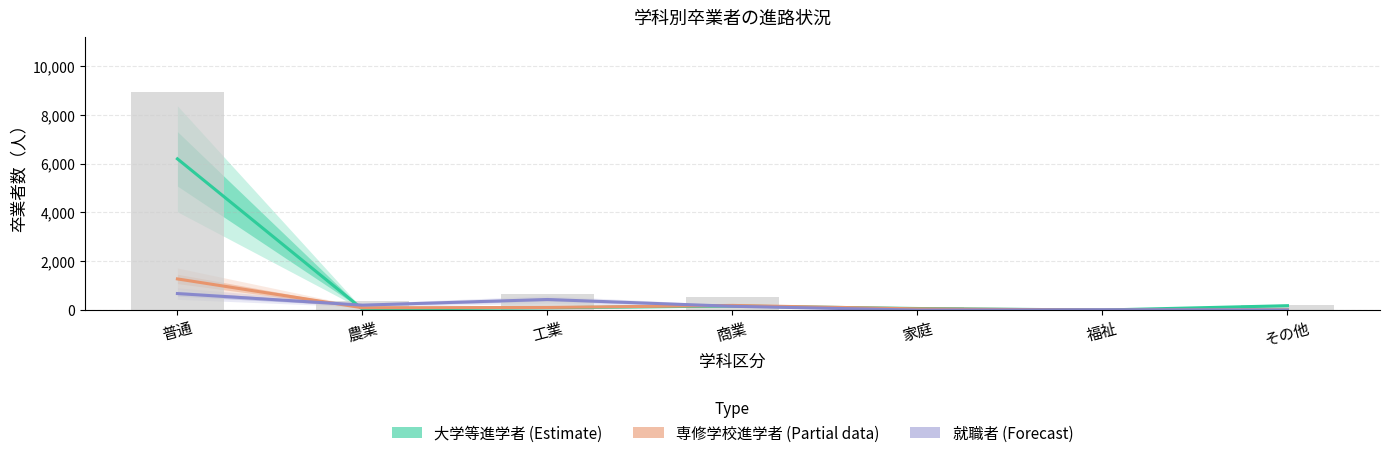

At which label does 就職者 (Forecast) first exceed 157?

普通